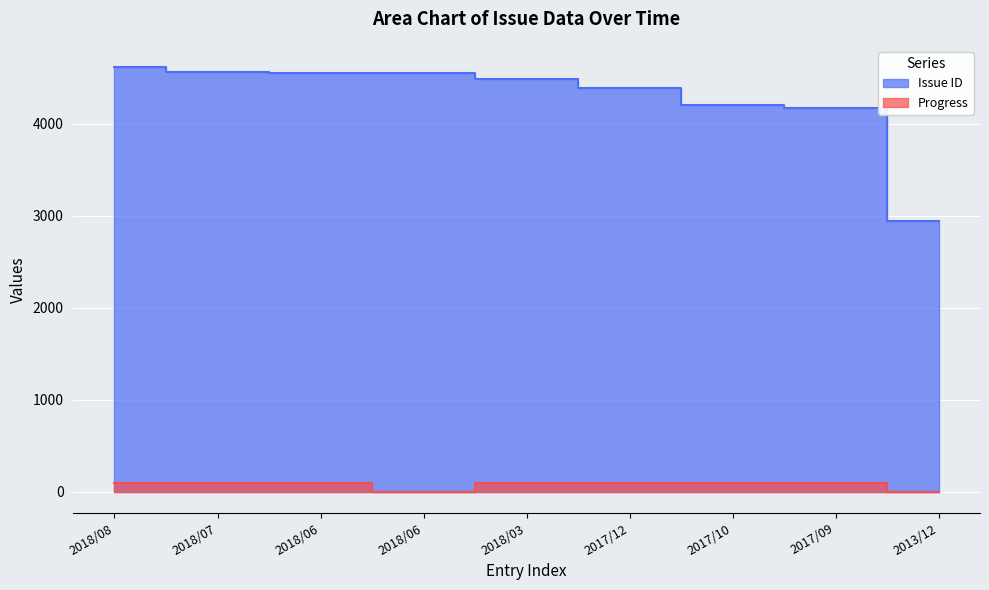

Is it true that Progress equals 41 at 2018/03?

False